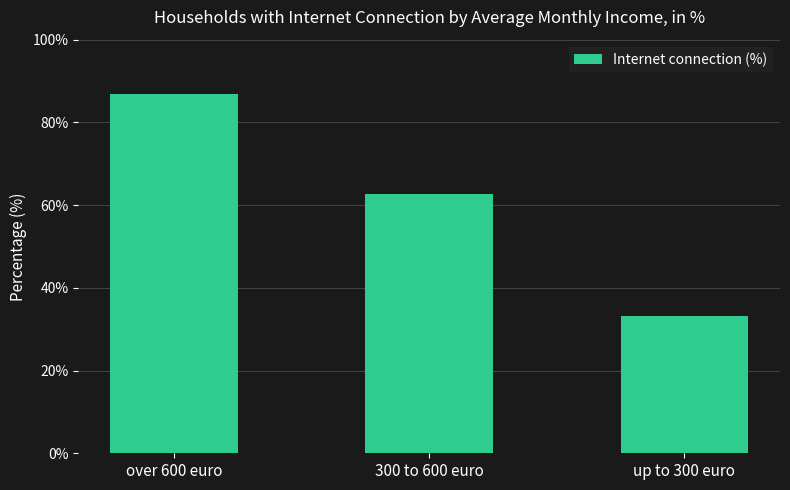

What is the ratio of the value at up to 300 euro to the value at 300 to 600 euro?

0.5